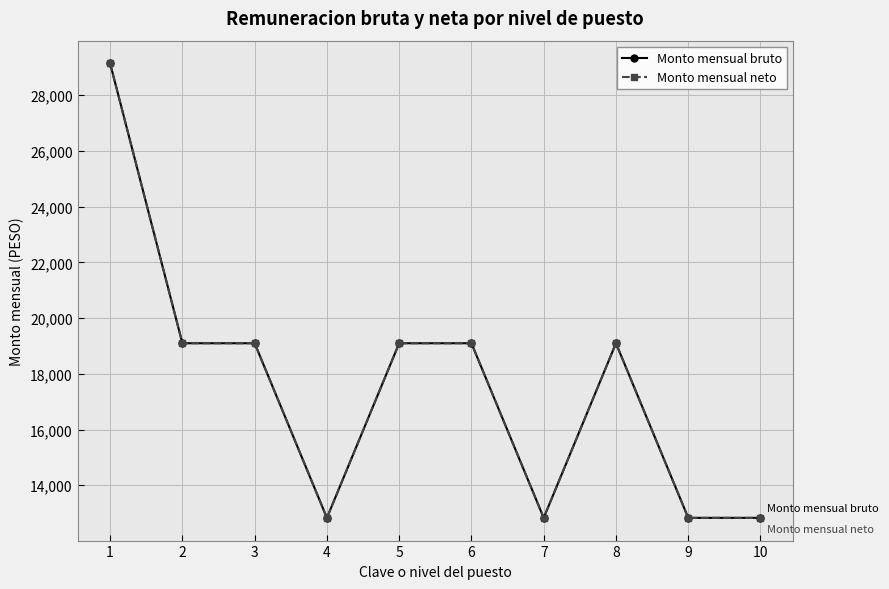

At how many categories does at least one series exceed 22388?

1